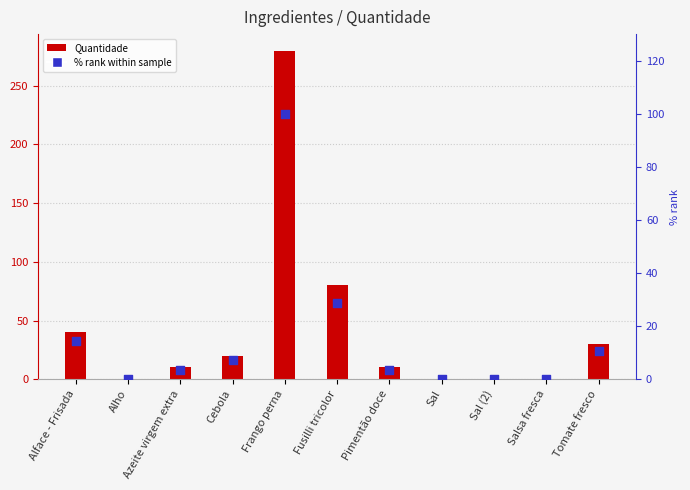

At which category is the sum across all series the highest?

Frango perna